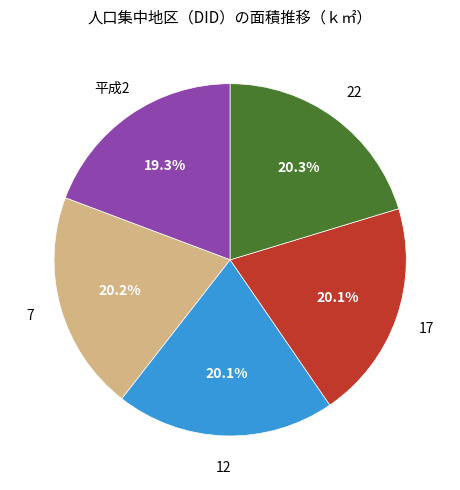

Is there a majority slice in this chart?

No